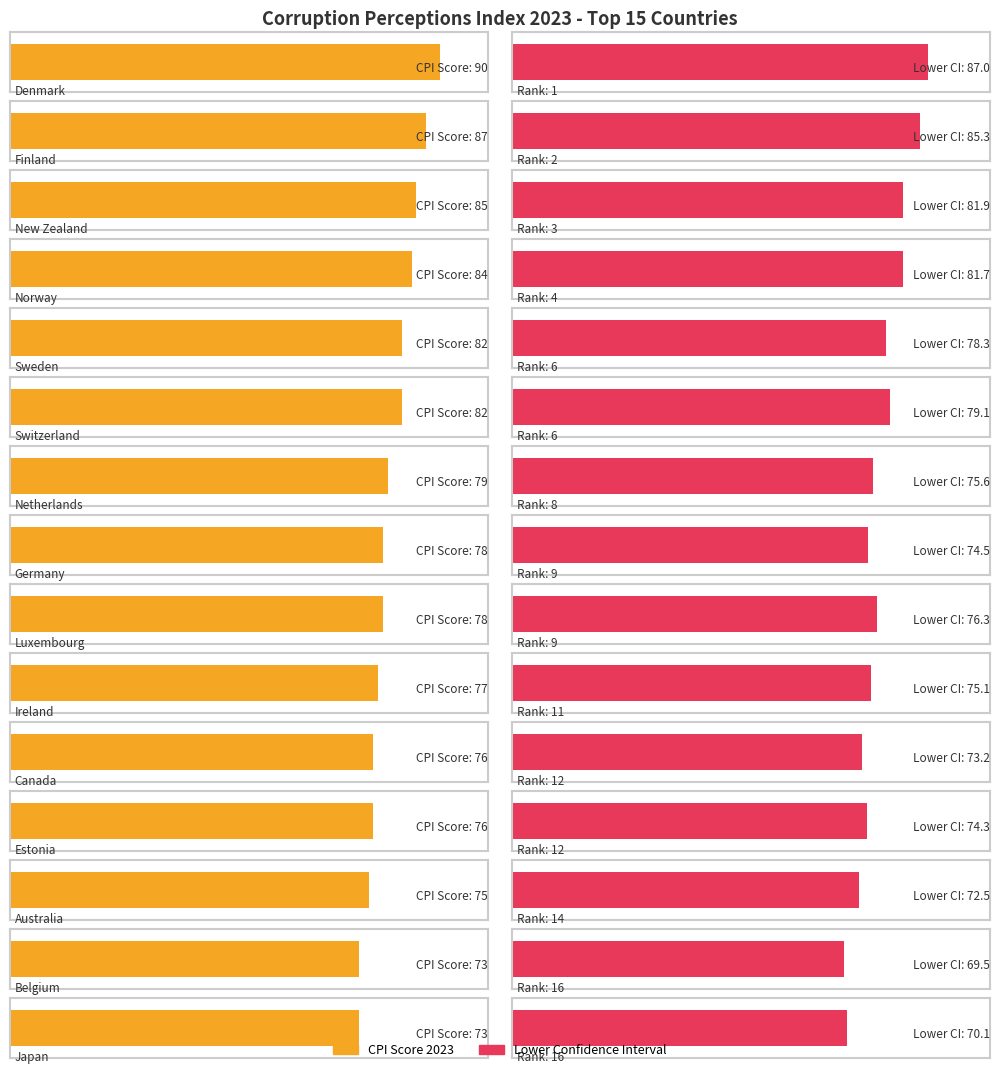

Is the value of Rank at Ireland greater than the value of CPI score 2023 at Canada?

No